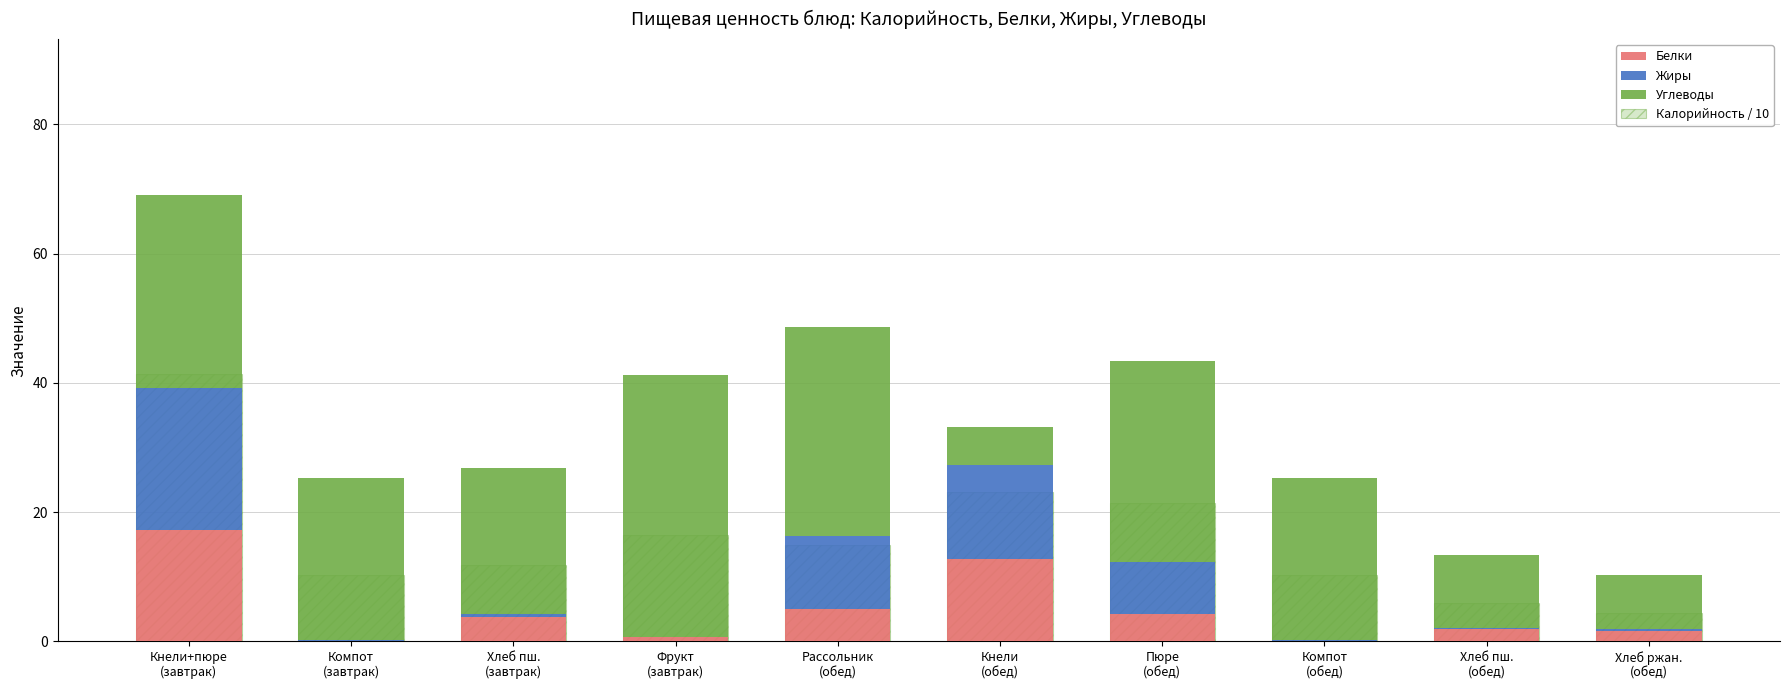

At how many categories does at least one series exceed 26?

4